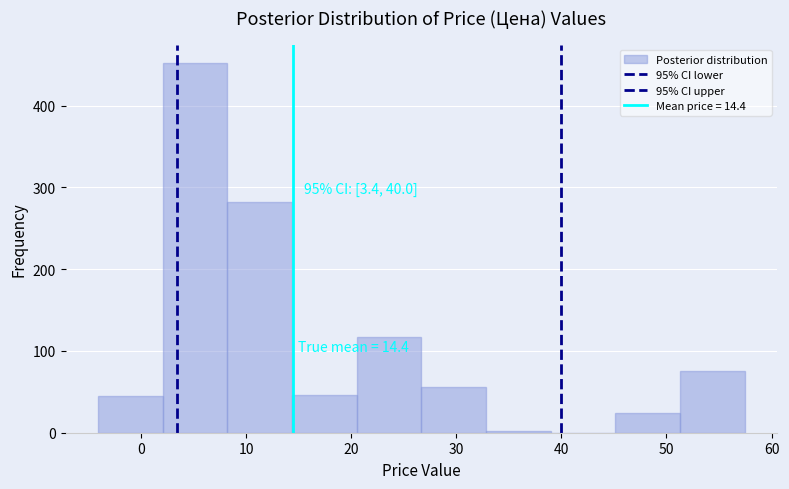

Which range on the x-axis has the tallest bar?

2 to 8